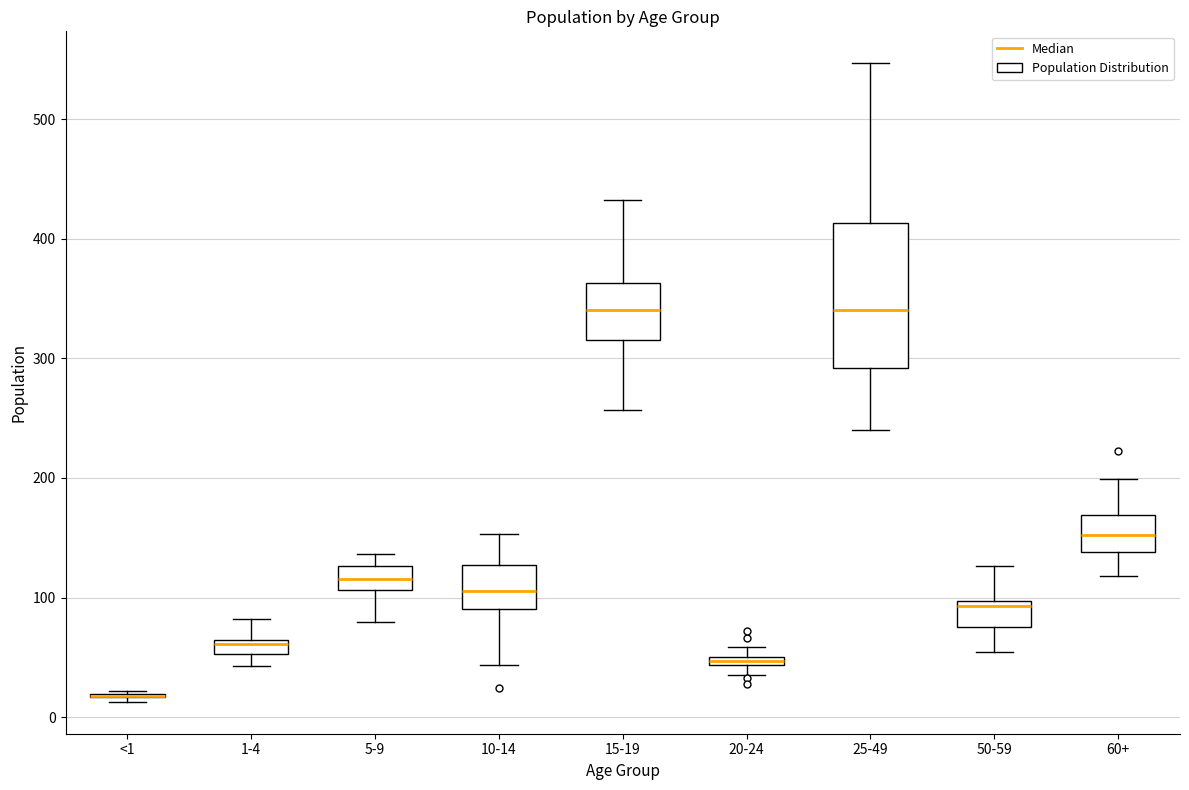

Where is the lower edge of the box for 50-59 on the y-axis? The values are not printed on the chart, so give them approximately, as read against the axis.

80